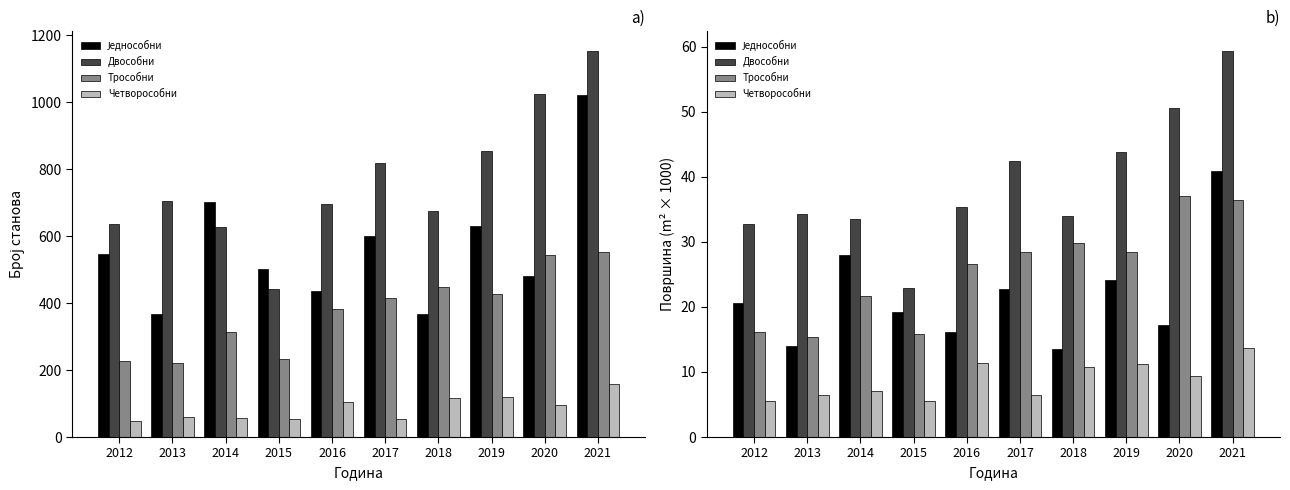

Reading left to right, extract all data points from this chart.

Једнособни: 20.7	14.1	28.0	19.2	16.2	22.7	13.5	24.2	17.2	40.9
Двособни: 32.8	34.3	33.5	22.8	35.3	42.4	34.0	43.9	50.6	59.4
Трособни: 16.1	15.3	21.7	15.9	26.5	28.5	29.8	28.4	37.1	36.4
Четворособни: 5.6	6.4	7.0	5.5	11.4	6.4	10.7	11.2	9.3	13.6